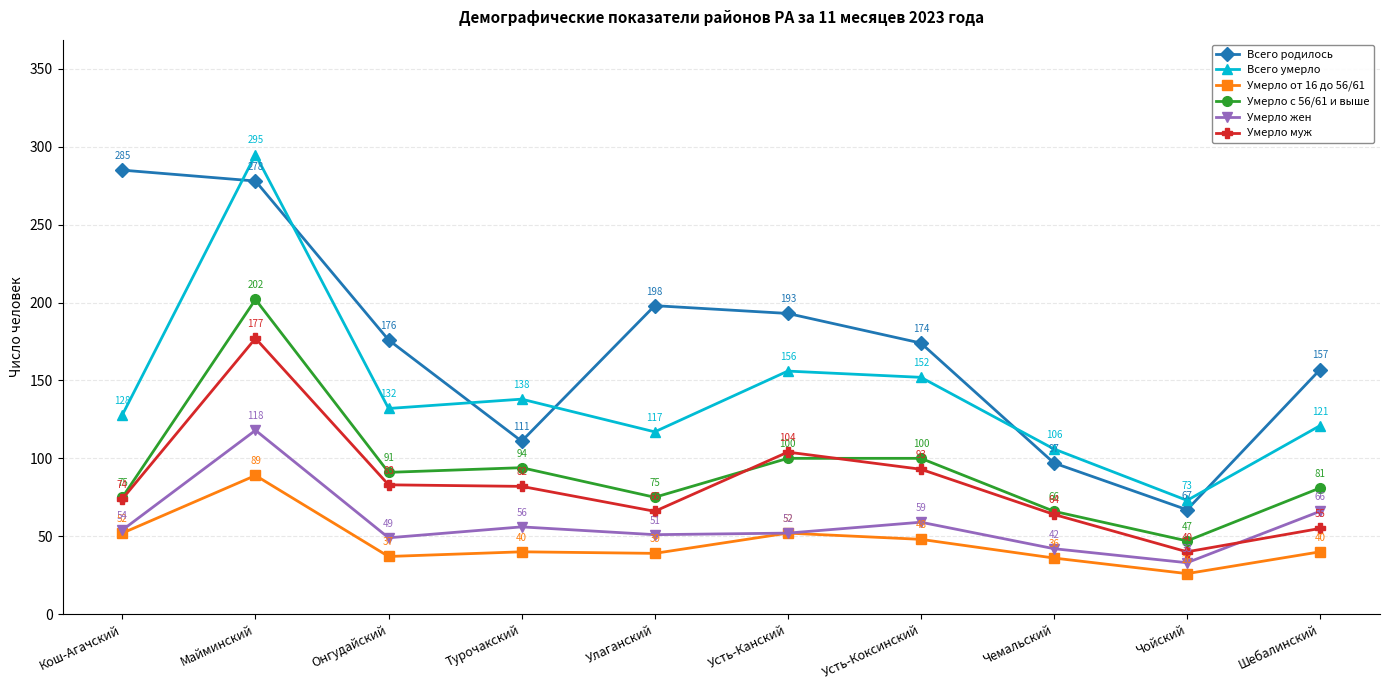

What is the sum of all Умерло с 56/61 и выше values?

931